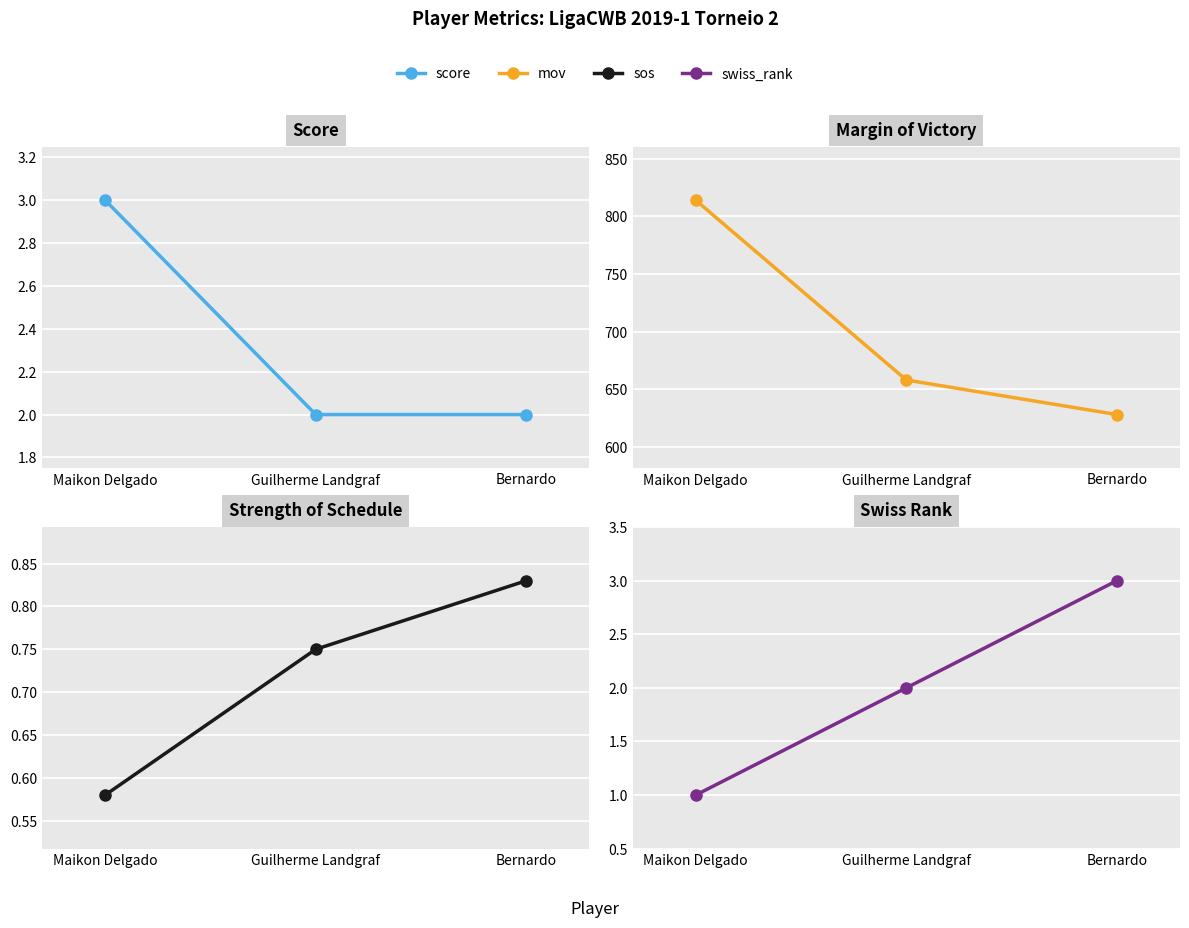

Reading left to right, extract all data points from this chart.

score: Maikon Delgado=3.0	Guilherme Landgraf=2.0	Bernardo=2.0
mov: Maikon Delgado=814.0	Guilherme Landgraf=658.0	Bernardo=628.0
sos: Maikon Delgado=0.6	Guilherme Landgraf=0.8	Bernardo=0.8
swiss_rank: Maikon Delgado=1.0	Guilherme Landgraf=2.0	Bernardo=3.0